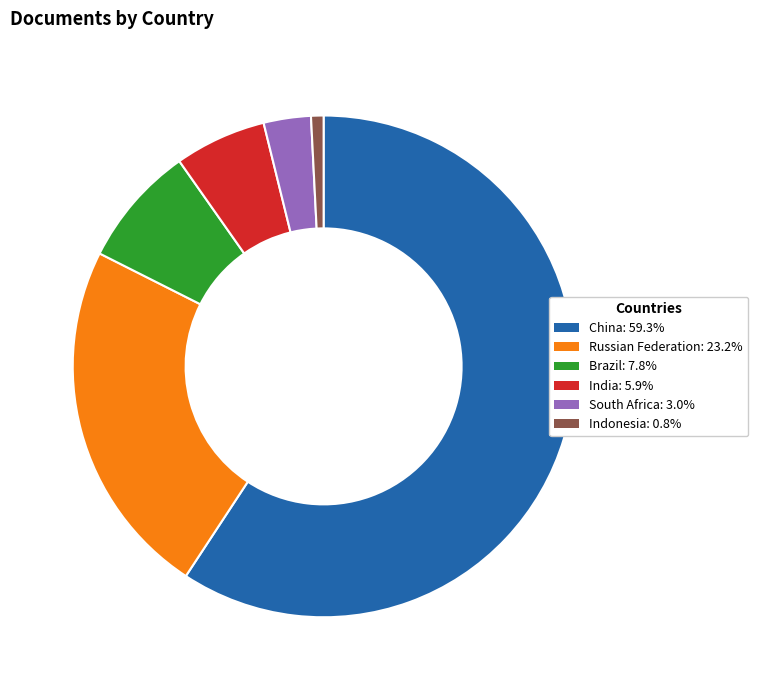

Is there a majority slice in this chart?

Yes